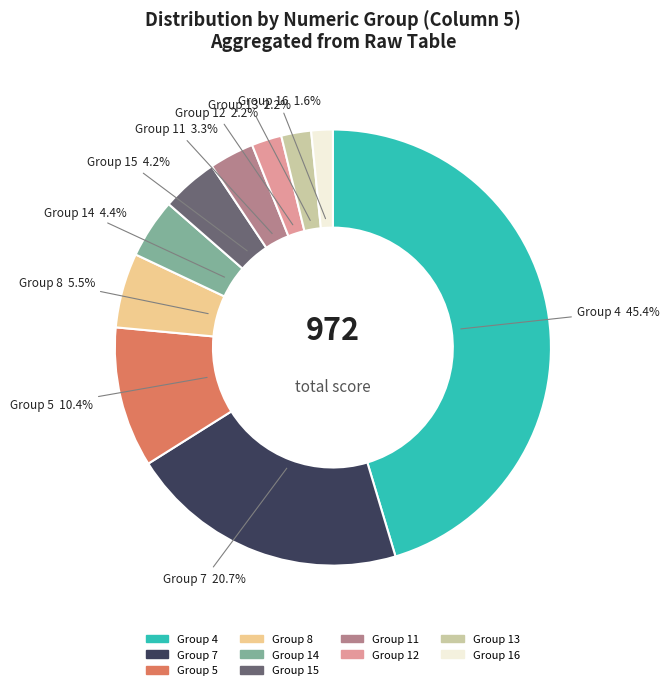

Which has a higher value, Group 7 or Group 16?

Group 7